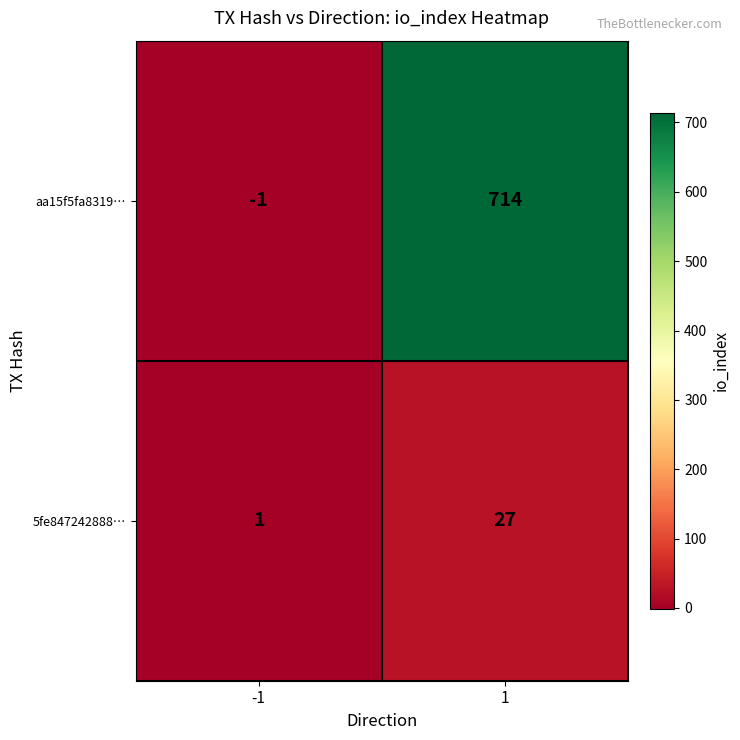

Rank the series by their maximum value, from highest to lowest.

aa15f5fa8319…, 5fe847242888…